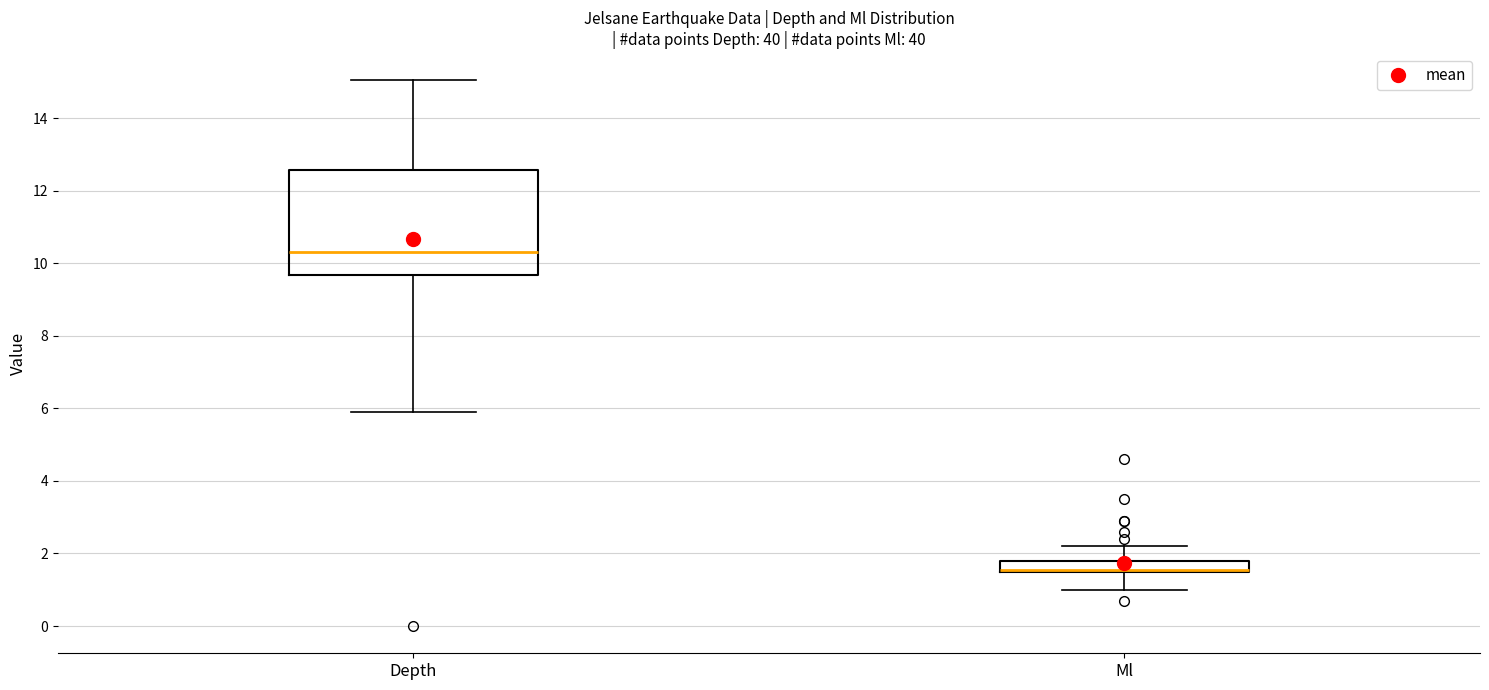

Reading left to right, read every box against the y-axis: the position of its median line, the range the box covers, and the ends of its whiskers. The values are not printed on the chart, so give them approximately, as read against the axis.

Depth: median 10.4, box 9.6 to 12.6, whiskers 6.0 to 15.0
Ml: median 1.6, box 1.4 to 1.8, whiskers 1.0 to 2.2